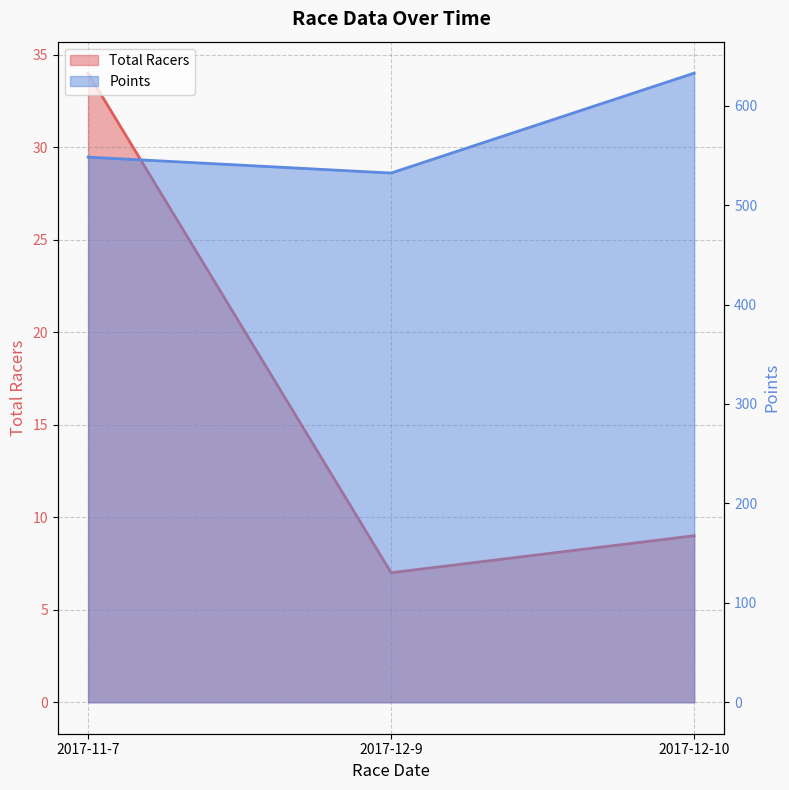

At which category is the sum across all series the highest?

2017-12-10